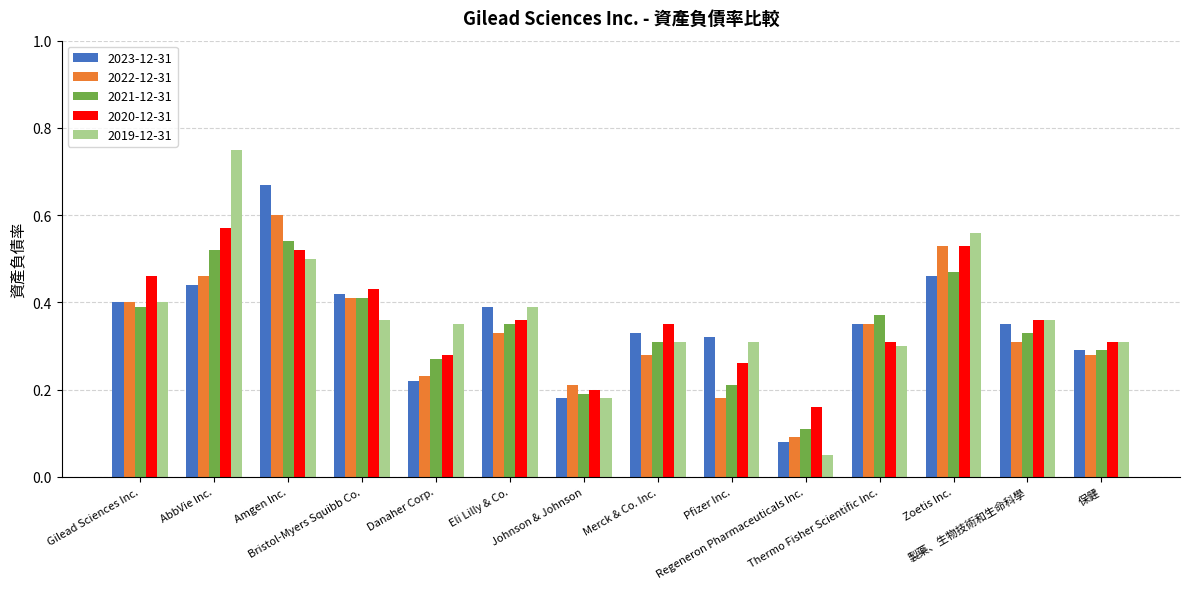

Which series changed the most between Gilead Sciences Inc. and Amgen Inc.?

2023-12-31